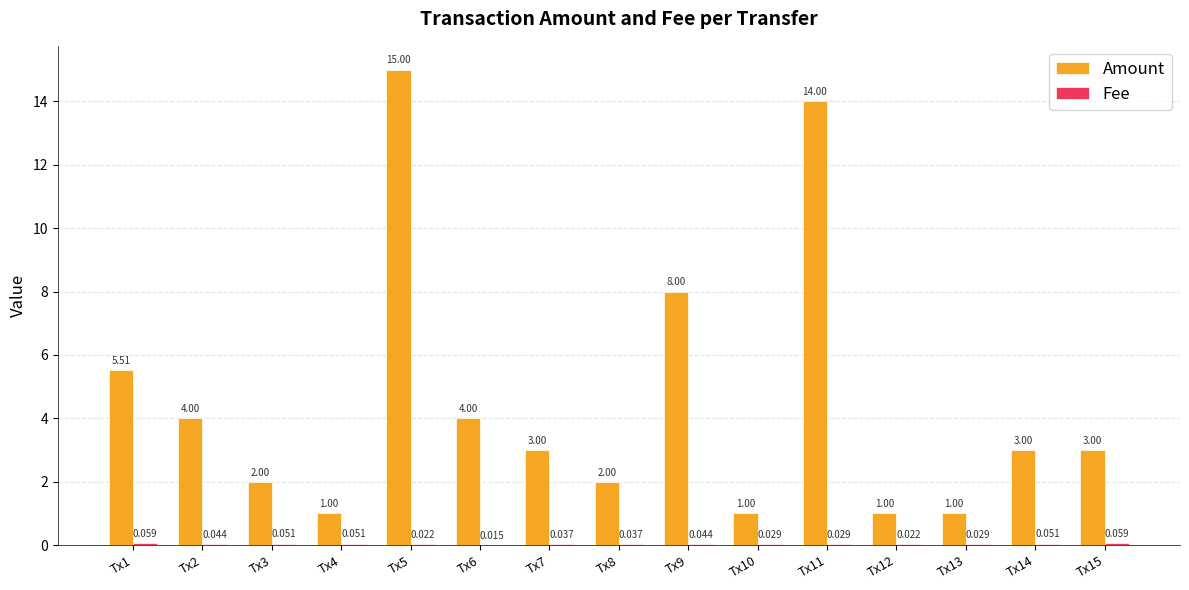

Which series has the largest total across all categories?

Amount